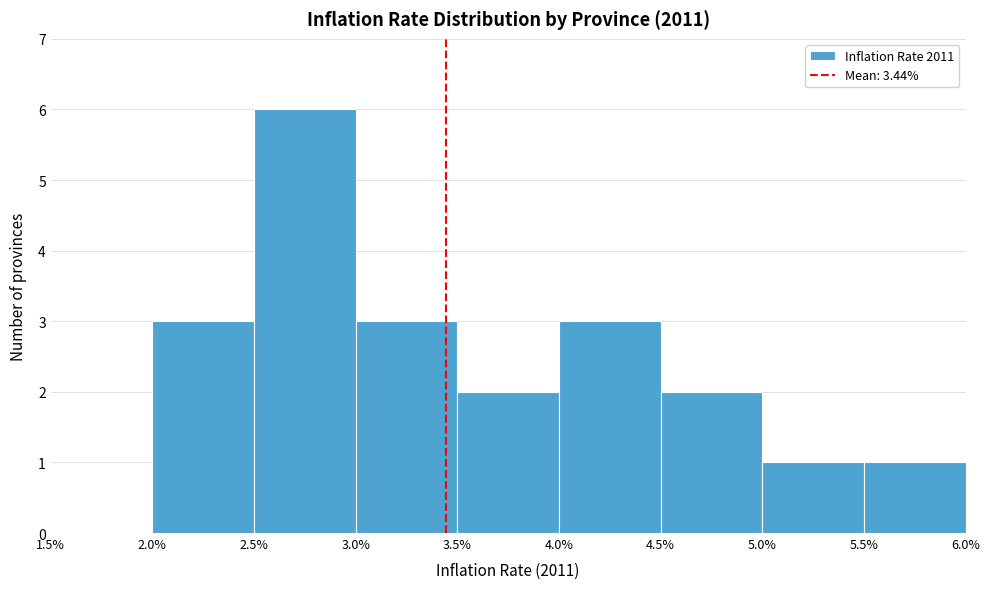

Reading left to right, transcribe this chart: for each bar, give the range it covers on the x-axis and its height. The values are not printed on the chart, so give them approximately, as read against the axis.

1.5% to 2.0%: 0
2.0% to 2.5%: 3
2.5% to 3.0%: 6
3.0% to 3.5%: 3
3.5% to 4.0%: 2
4.0% to 4.5%: 3
4.5% to 5.0%: 2
5.0% to 5.5%: 1
5.5% to 6.0%: 1